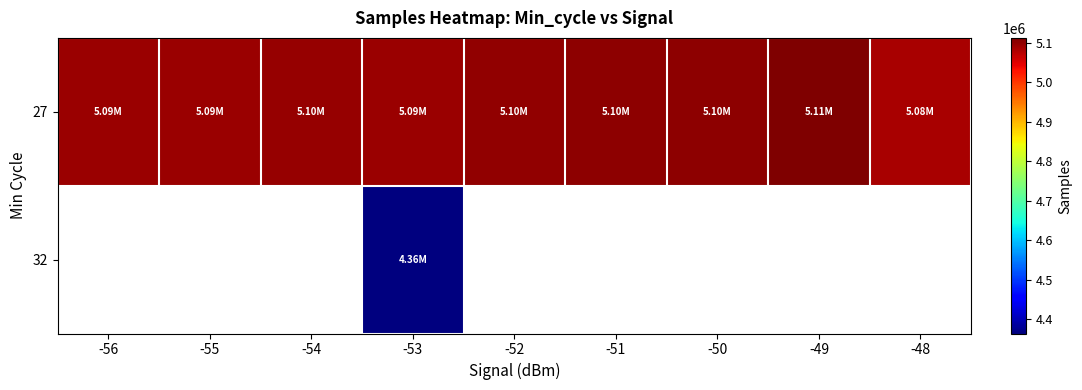

Between -49 and -52, which is larger?

-49